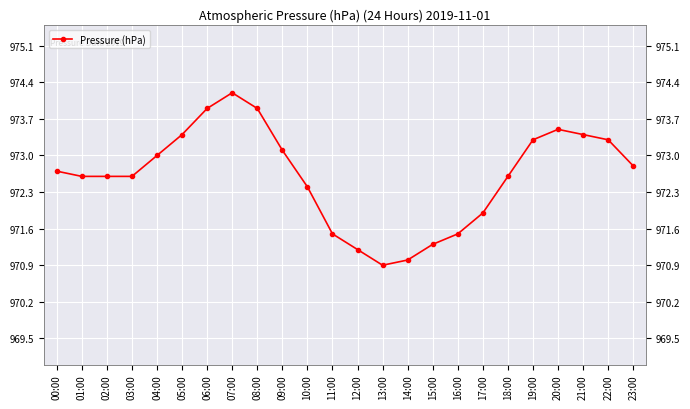

What is the maximum value shown in the chart?

974.2